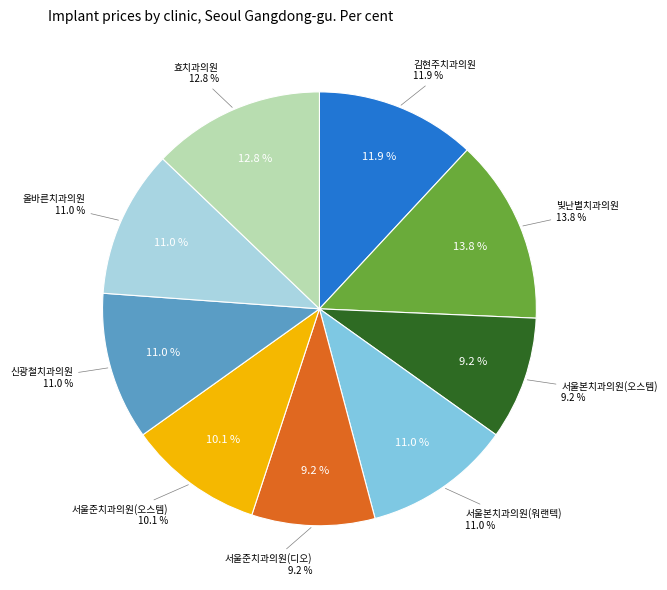

Between 김현주치과의원 and 올바른치과의원, which is larger?

김현주치과의원